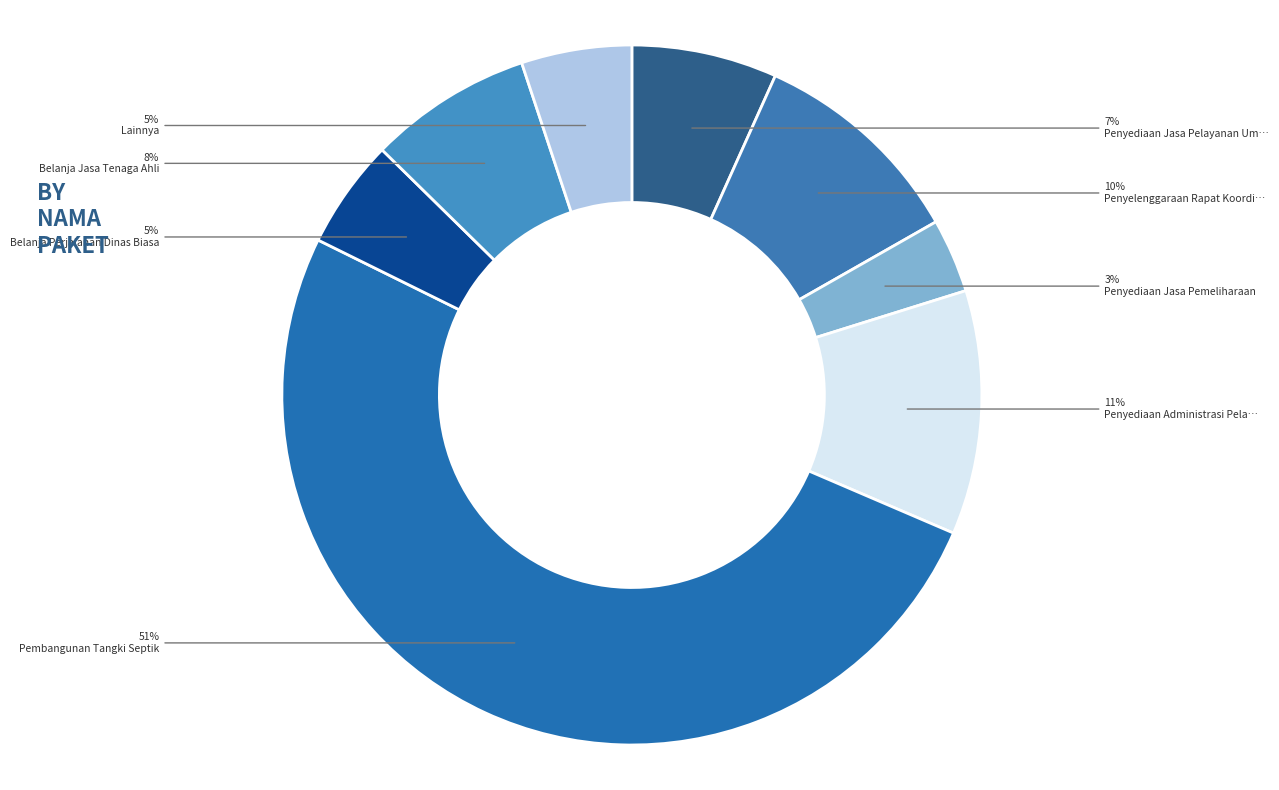

Count the number of slices in the pie.

8